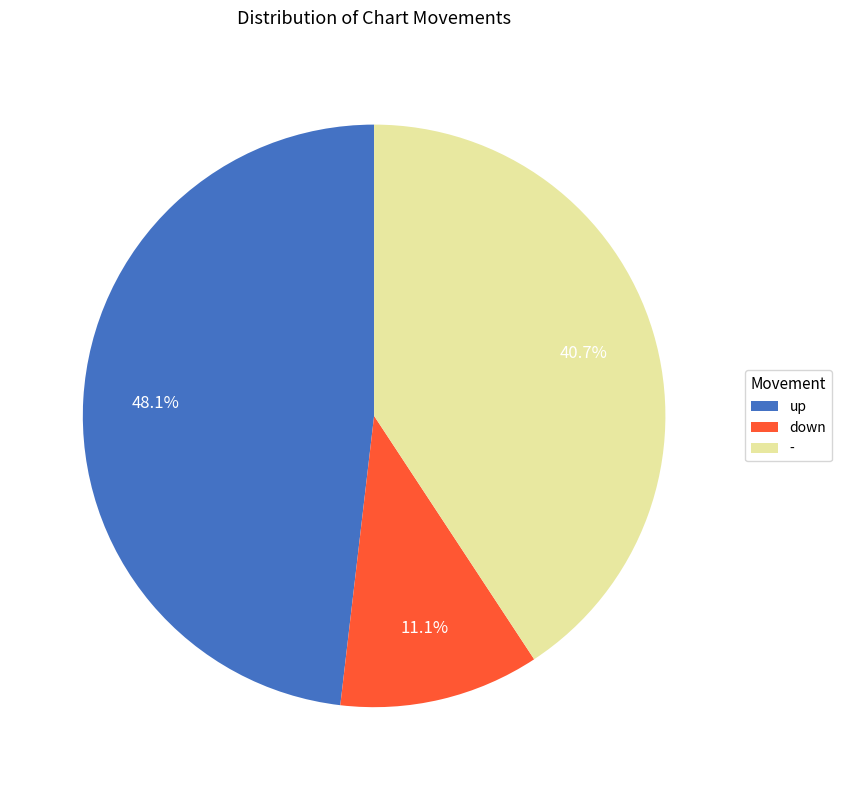

To the nearest percent, what is the difference between the largest and smallest slice percentages?

37%